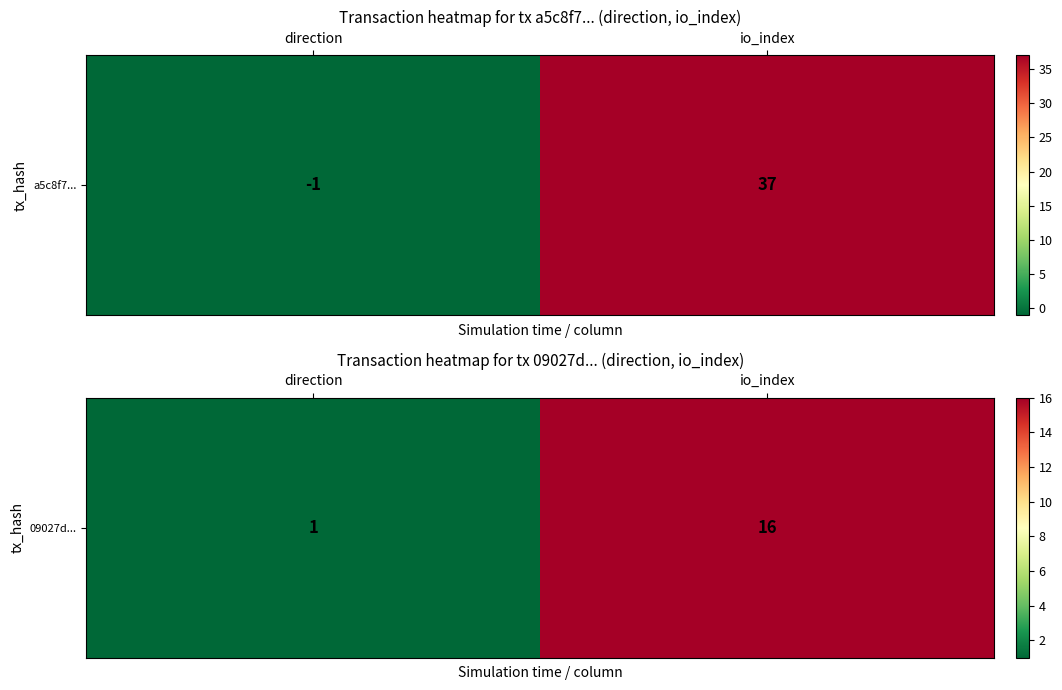

Where is the data nearest to the value 8?

direction